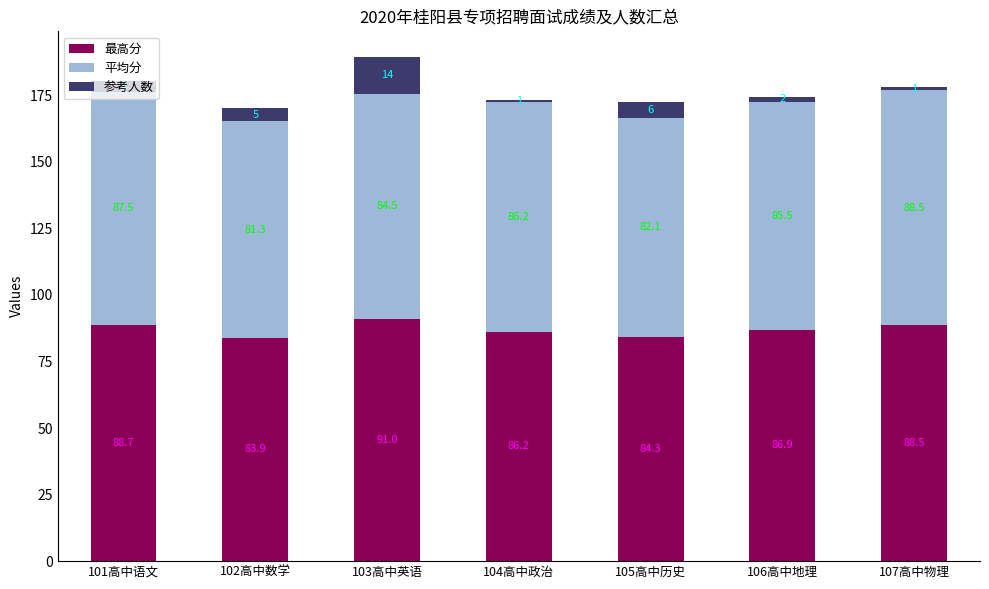

What is the difference between the second highest and minimum values in the 最高分 series?

4.8